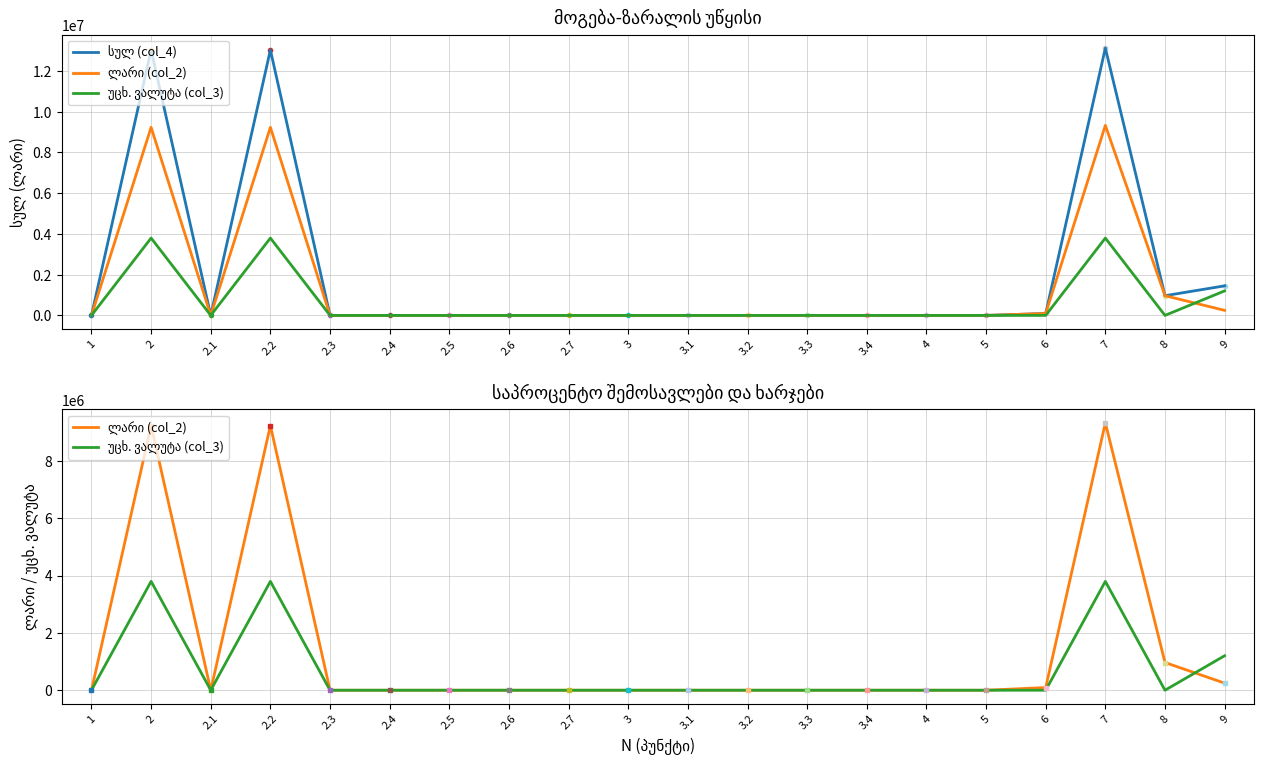

Which series has the largest range (max minus min)?

სულ (col_4)